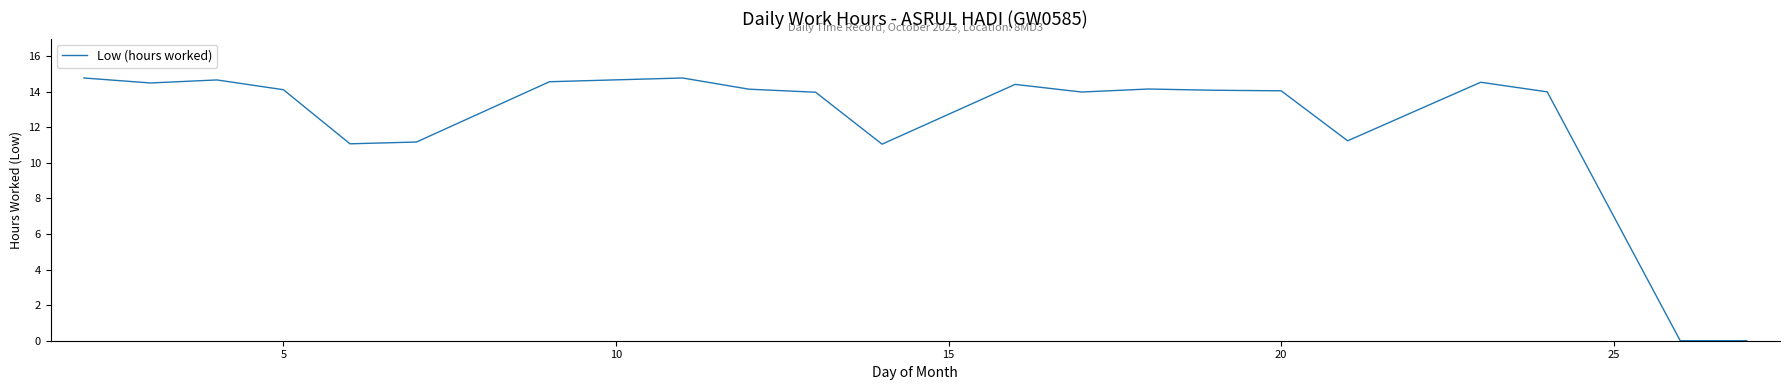

How many series are shown in this chart?

1